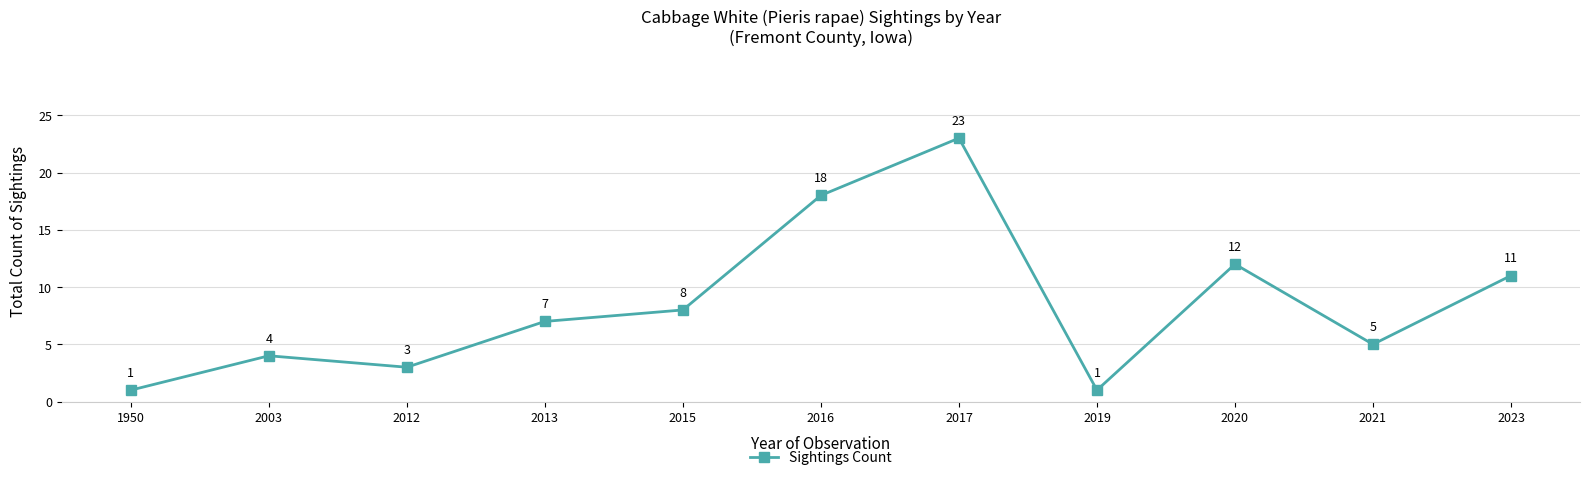

At which label is the value closest to 12?

2020